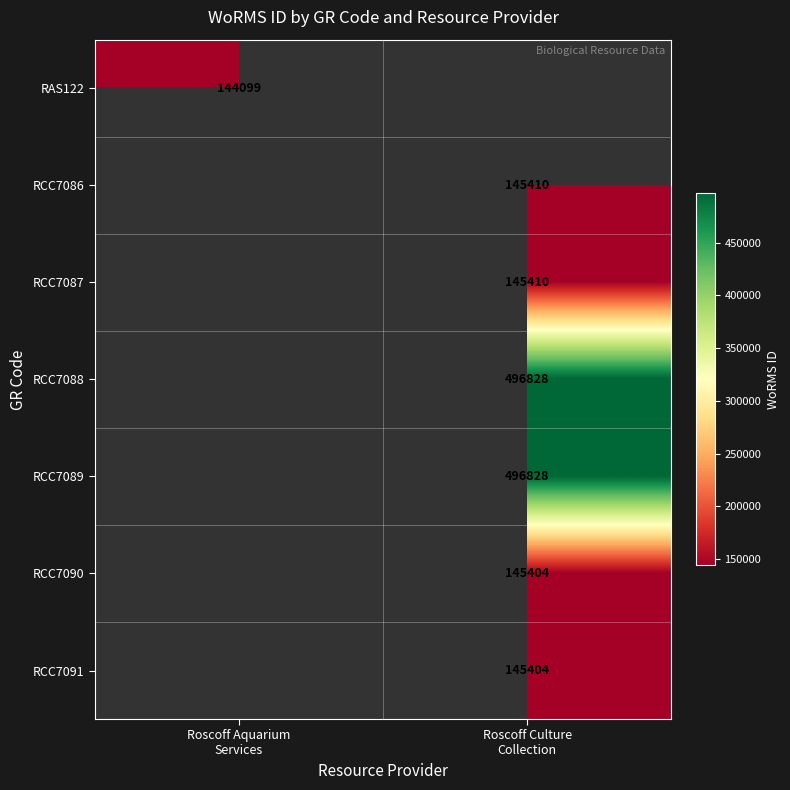

Is it true that RCC7090 equals 0 at Roscoff Aquarium Services?

True